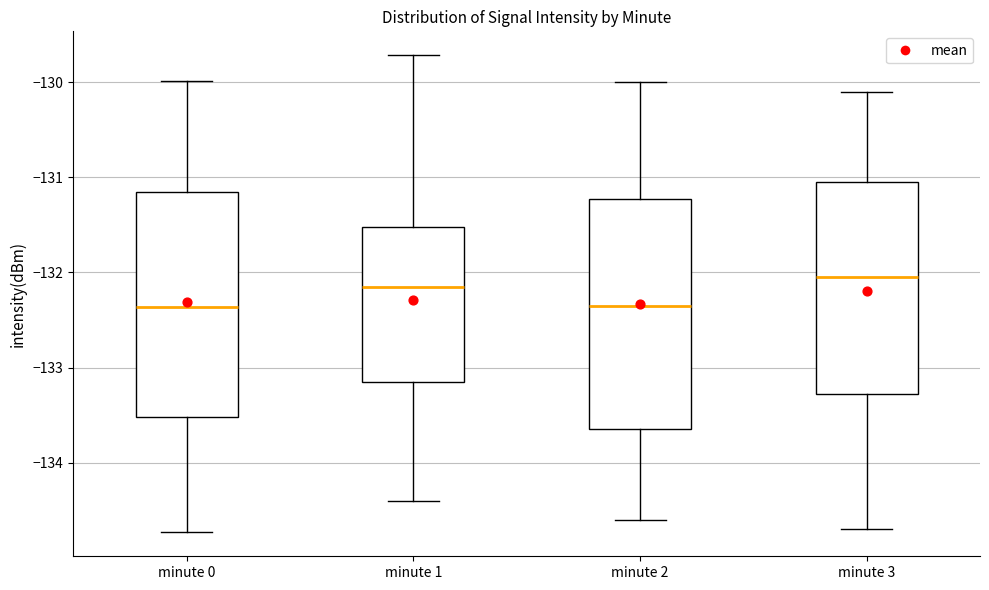

Where does the median line of the box for minute 0 sit on the y-axis? The values are not printed on the chart, so give them approximately, as read against the axis.

-132.4